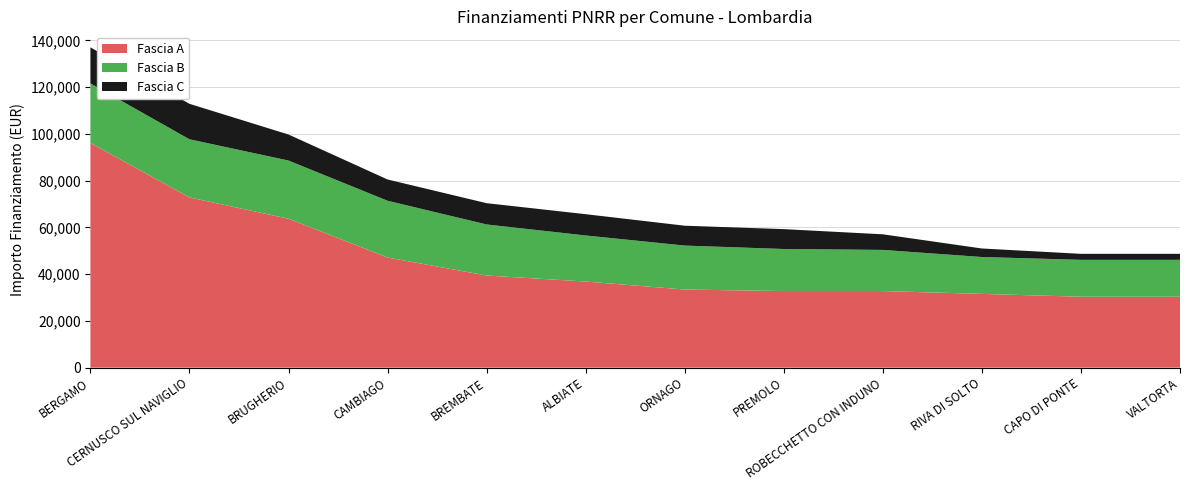

Reading left to right, list all the values displayed in this chart.

Fascia A: BERGAMO=96145	CERNUSCO SUL NAVIGLIO=72840	BRUGHERIO=63735	CAMBIAGO=47135	BREMBATE=39422	ALBIATE=36851	ORNAGO=33423	PREMOLO=32778	ROBECCHETTO CON INDUNO=32778	RIVA DI SOLTO=31564	CAPO DI PONTE=30350	VALTORTA=30350
Fascia B: BERGAMO=25494	CERNUSCO SUL NAVIGLIO=24887	BRUGHERIO=24887	CAMBIAGO=24280	BREMBATE=21852	ALBIATE=19711	ORNAGO=18817	PREMOLO=17997	ROBECCHETTO CON INDUNO=17603	RIVA DI SOLTO=15782	CAPO DI PONTE=15782	VALTORTA=15782
Fascia C: BERGAMO=15426	CERNUSCO SUL NAVIGLIO=15175	BRUGHERIO=11141	CAMBIAGO=9105	BREMBATE=9105	ALBIATE=9105	ORNAGO=8498	PREMOLO=8498	ROBECCHETTO CON INDUNO=6677	RIVA DI SOLTO=3642	CAPO DI PONTE=2571	VALTORTA=2571